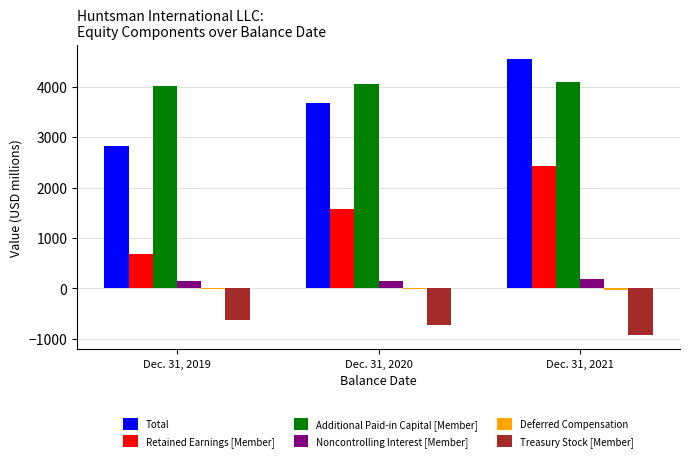

How many groups of bars are there?

3